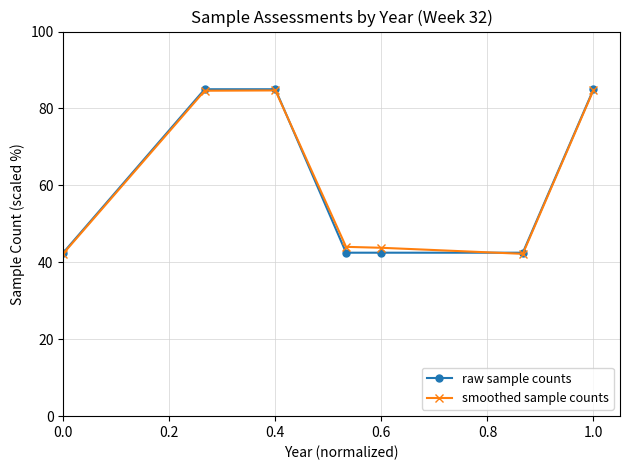

At which label does raw sample counts reach its peak?

0.2